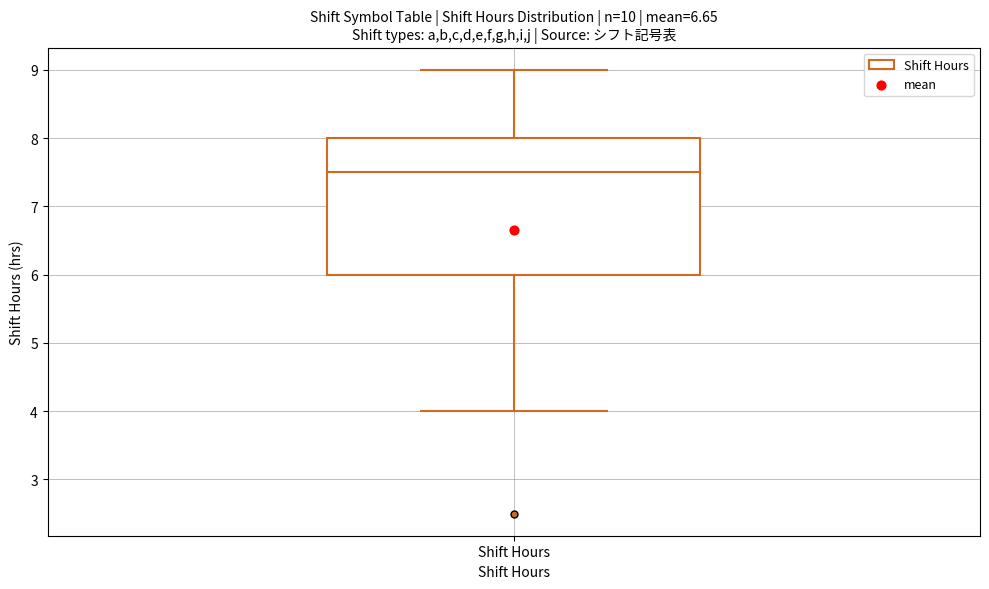

Where does the median line of the box for Shift Hours sit on the y-axis? The values are not printed on the chart, so give them approximately, as read against the axis.

7.5